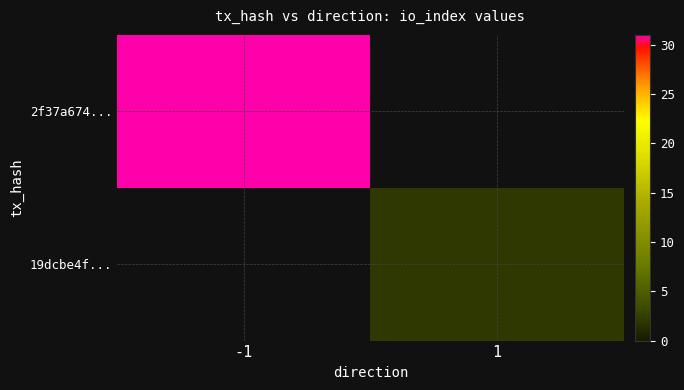

At how many categories does at least one series exceed 5?

1